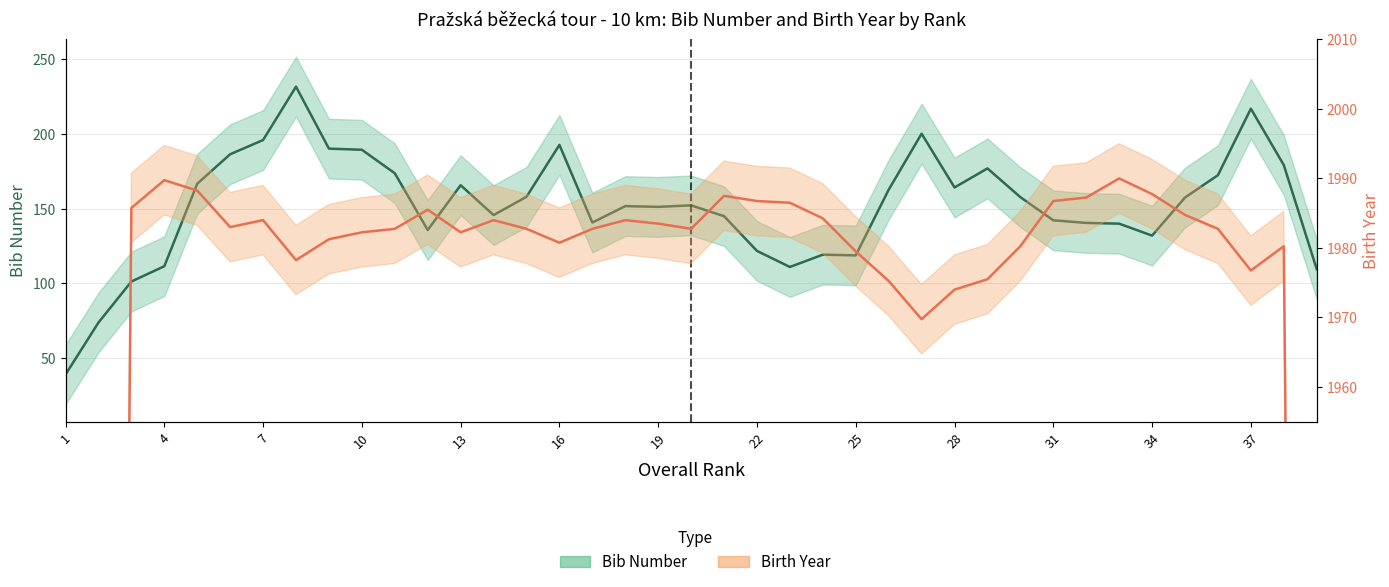

How many lines are shown in the chart?

2